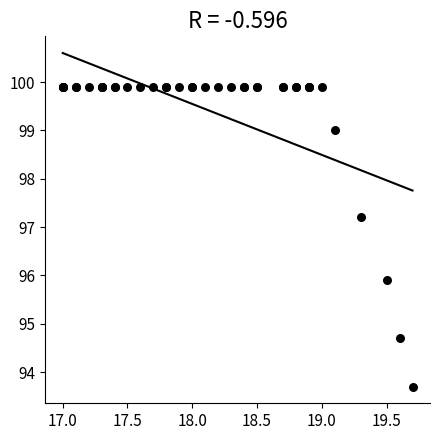

What Y value in the scatter plot is closest to 96?

95.9